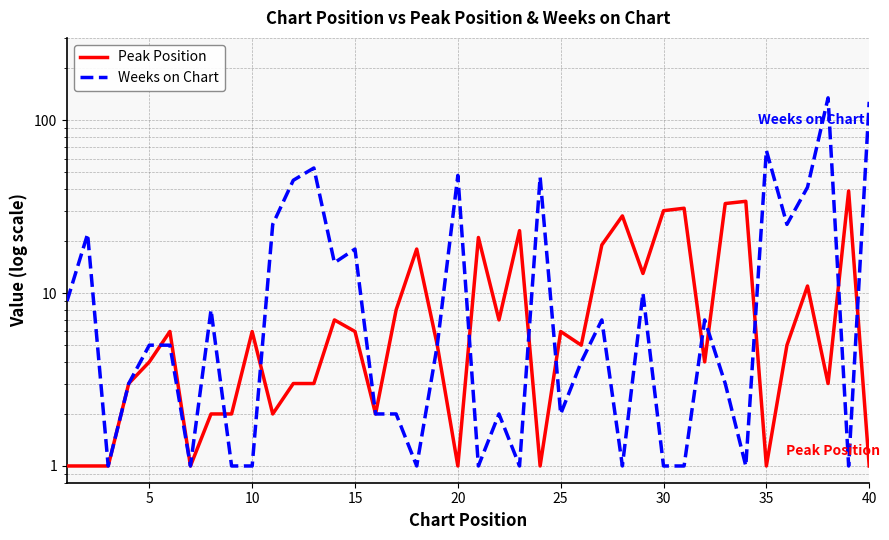

True or false: Weeks on Chart has more than 2 interior local peaks.

True